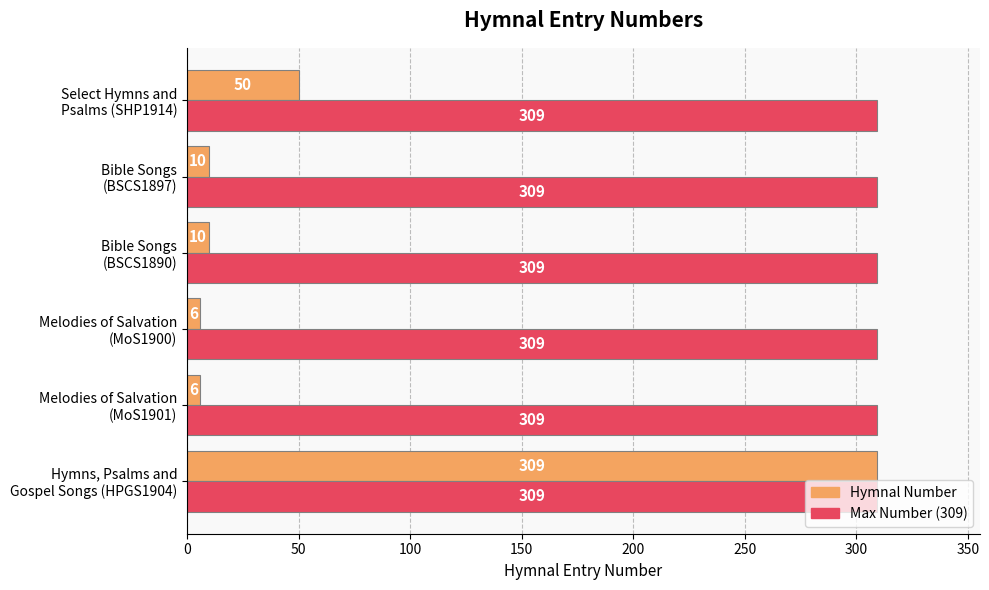

List the series in order of their overall mean, highest first.

Max Number (309), Hymnal Number